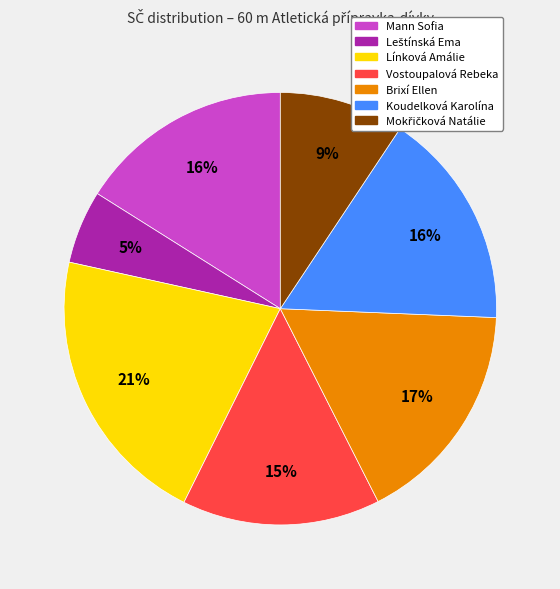

Combined, do Vostoupalová Rebeka and Koudelková Karolína account for over 50%?

No